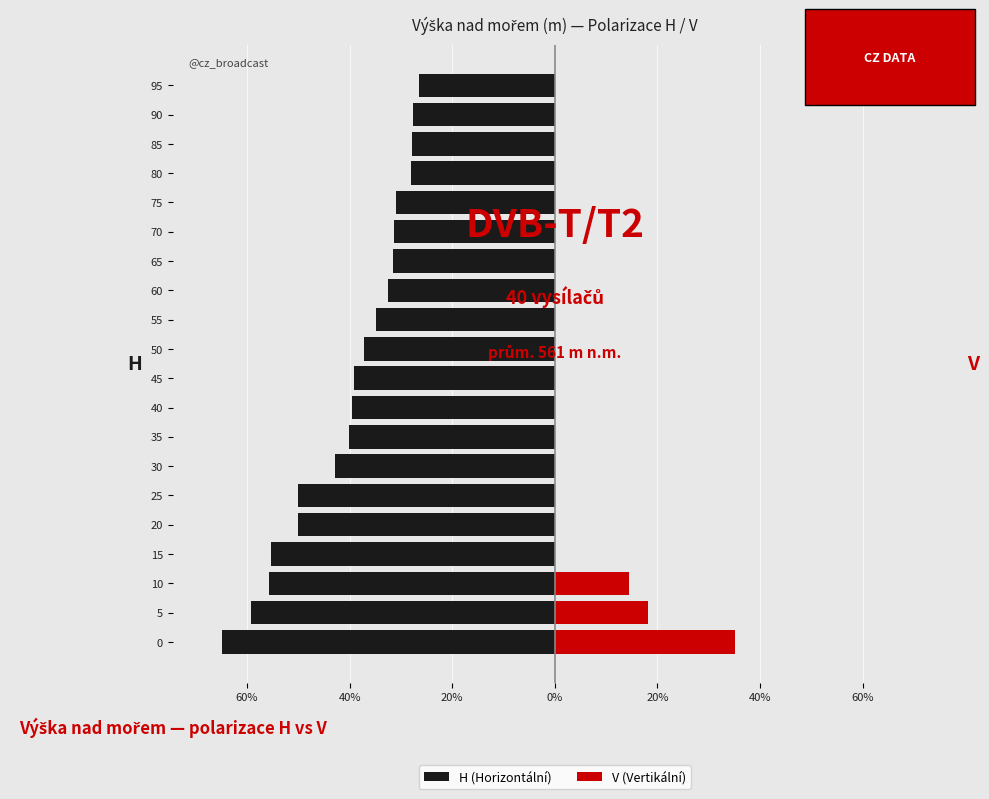

At 5, list the series in order from largest to smallest.

V (Vertikální), H (Horizontální)